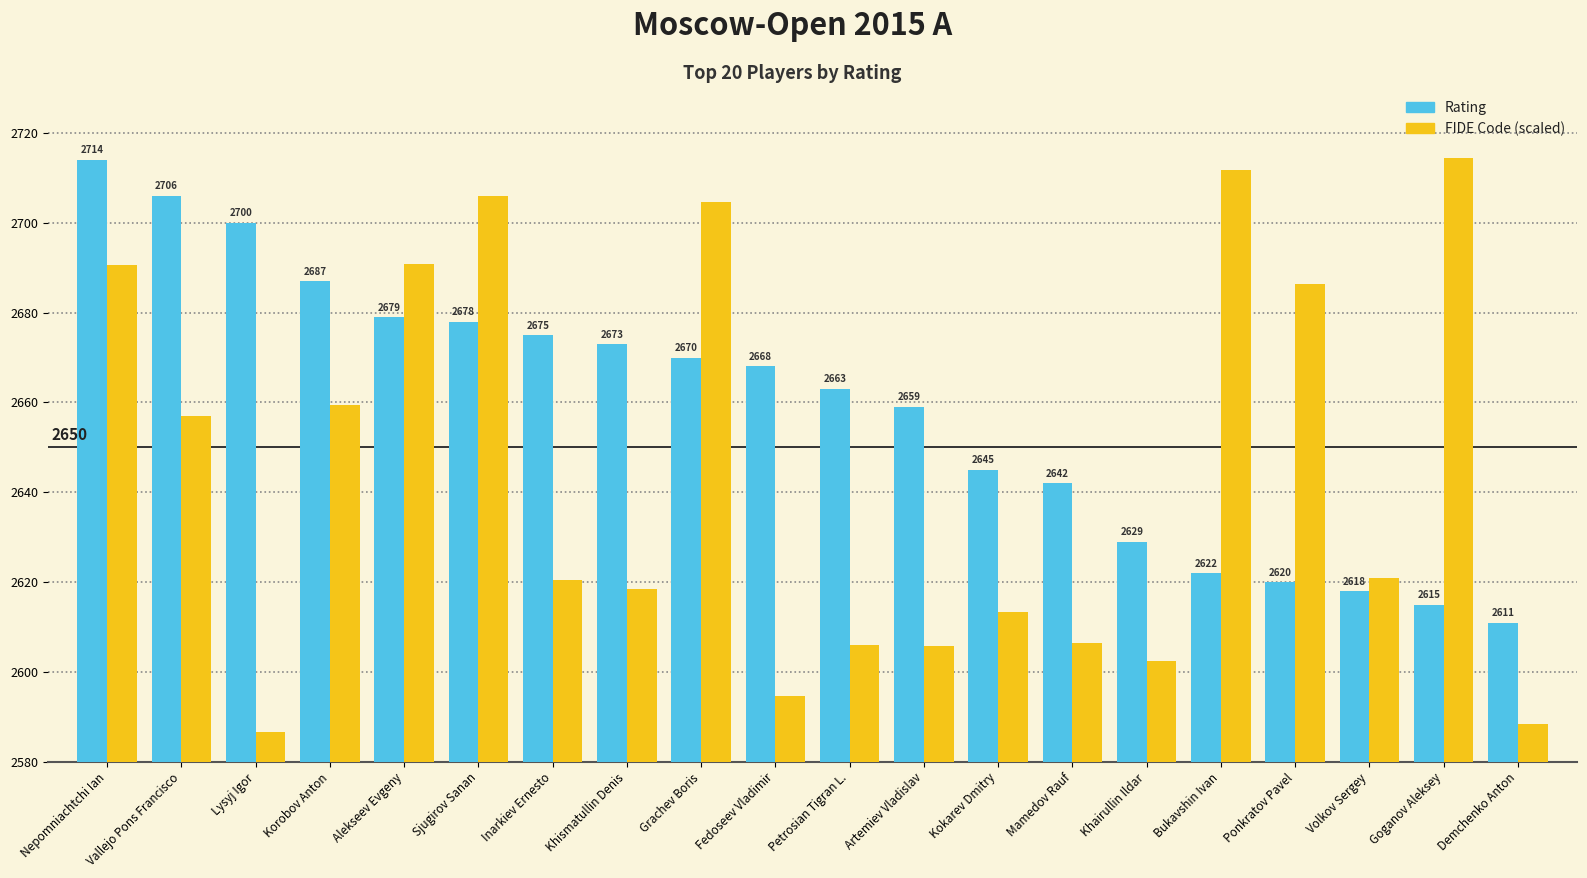

Which series changed the most between Artemiev Vladislav and Bukavshin Ivan?

FIDE Code (scaled)